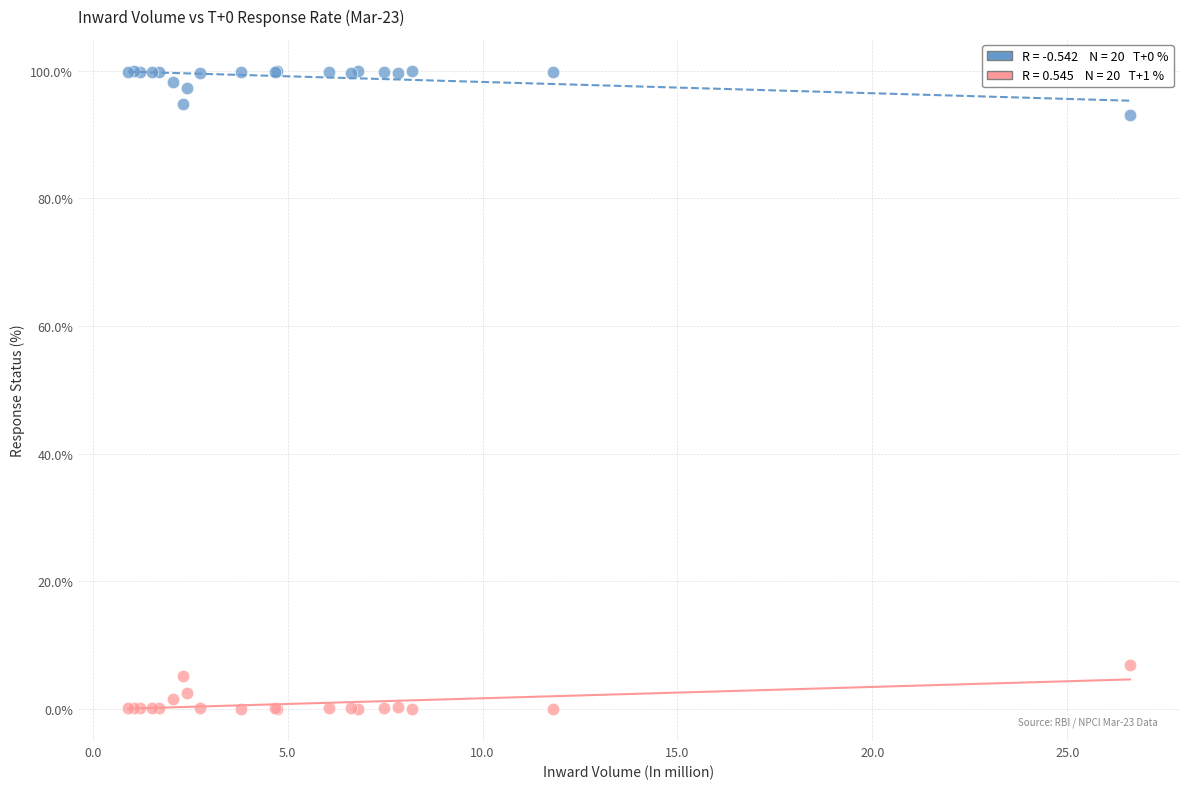

Across all series, what Y value is closest to 49?

6.9